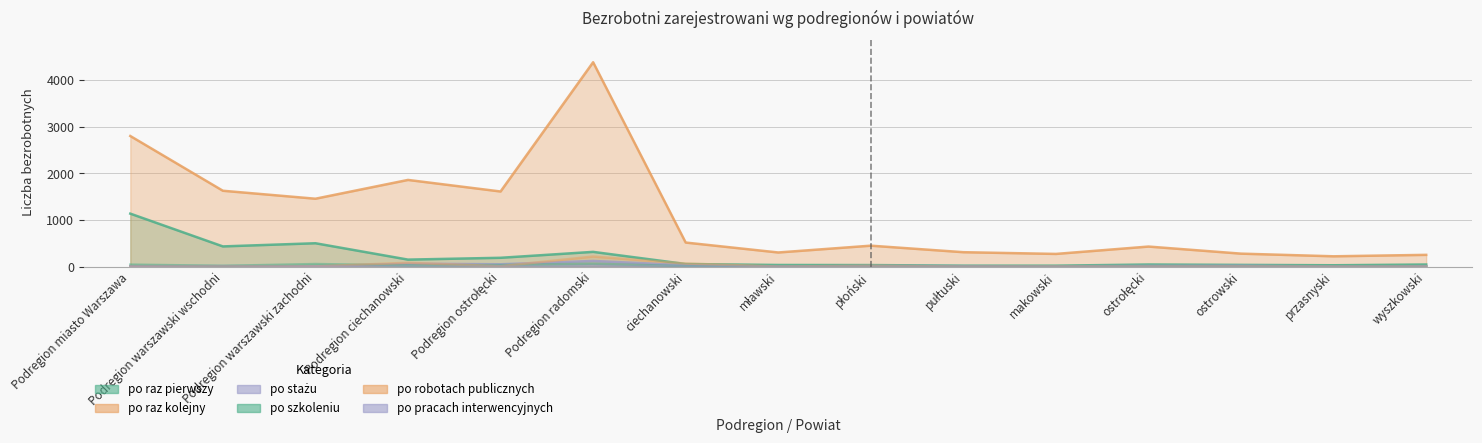

At which category does po szkoleniu reach its first local peak?

Podregion warszawski zachodni